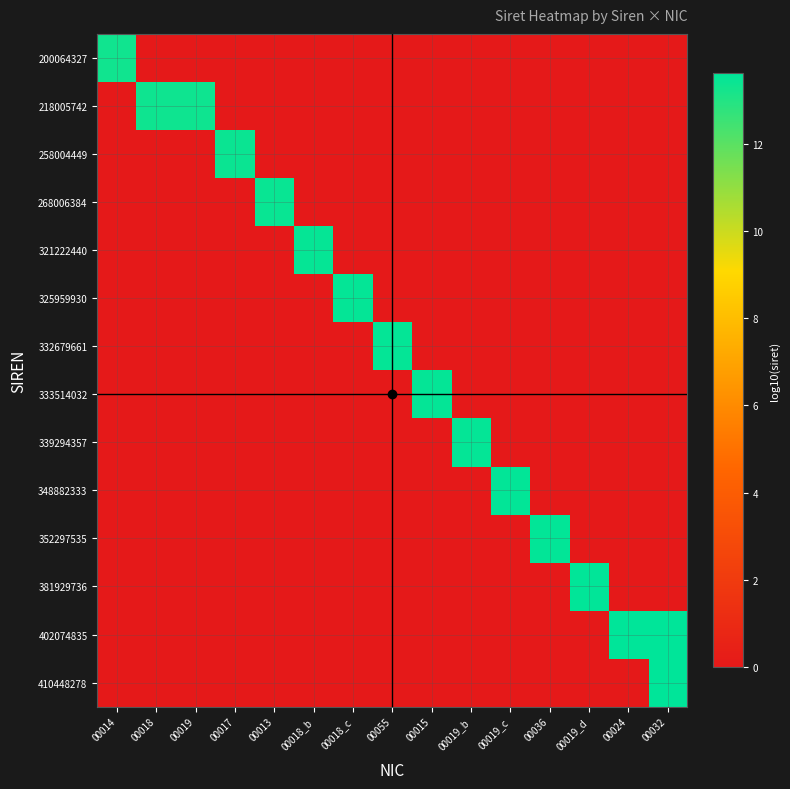

At which category is the sum across all series the highest?

00032